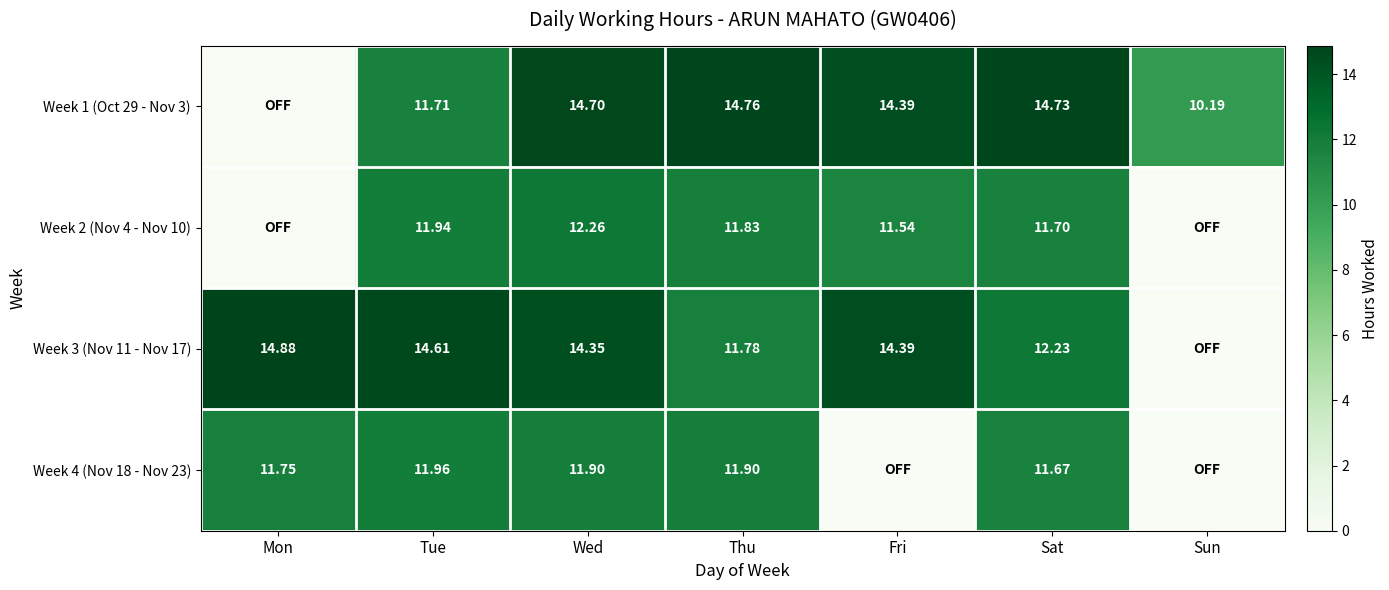

Is the value of Week 2 (Nov 4 - Nov 10) at Sat greater than the value of Week 1 (Oct 29 - Nov 3) at Fri?

No